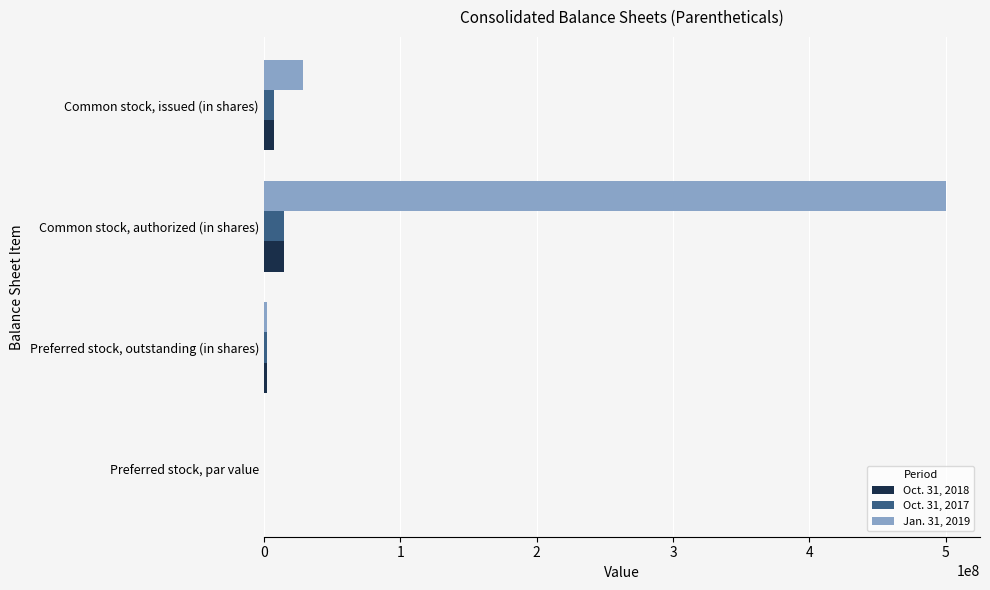

Which series has the largest total across all categories?

Jan. 31, 2019